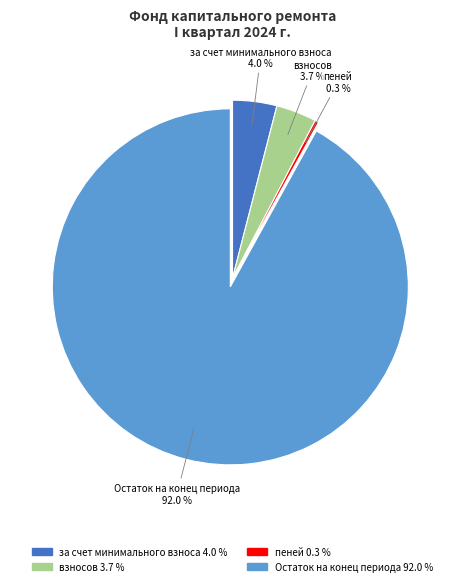

Count the number of slices in the pie.

4